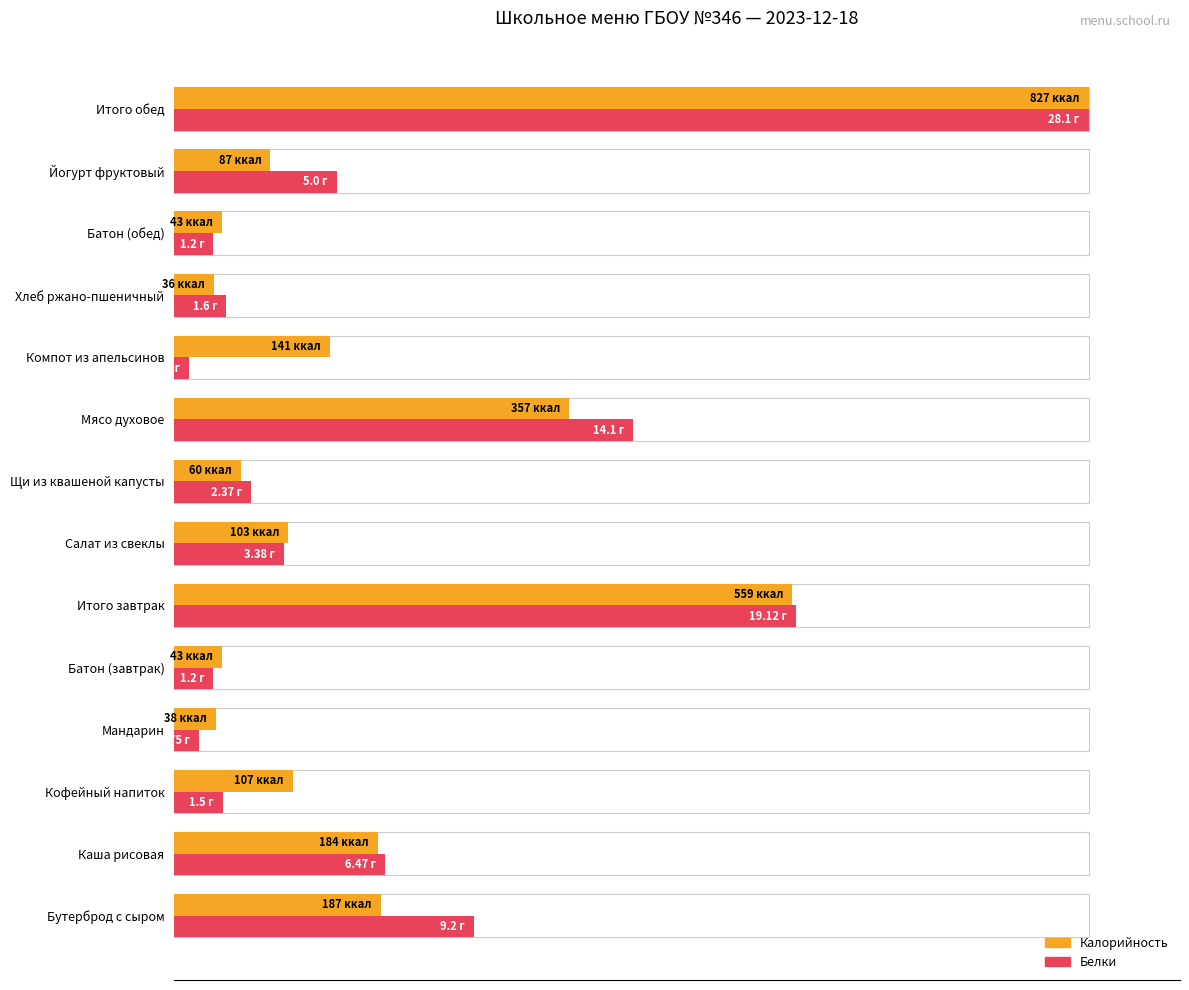

What are all the series names shown in the legend?

Калорийность, Белки